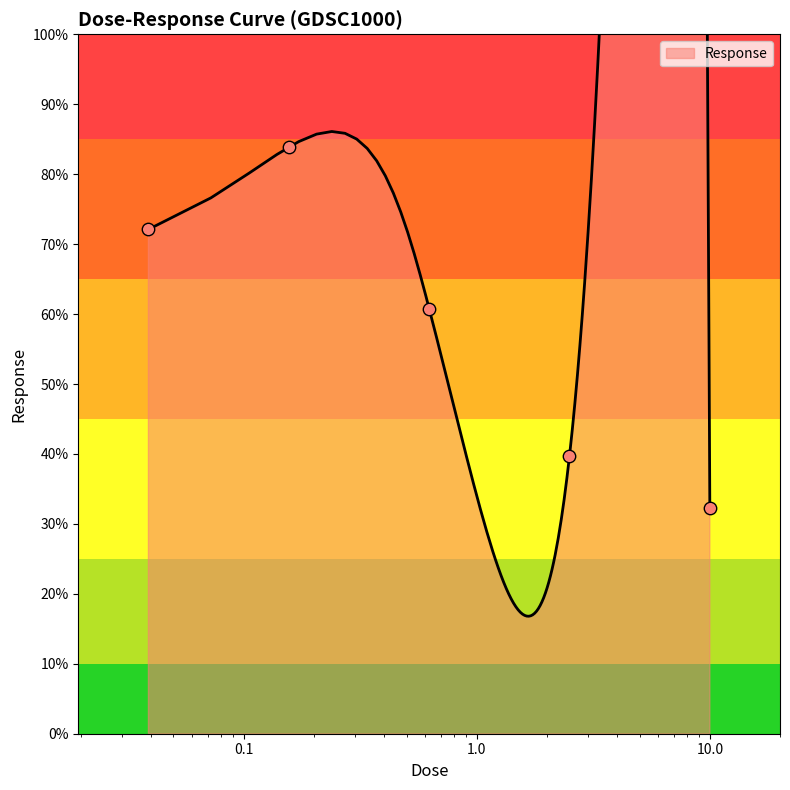

Approximately how many times larger is the value at 0.625 compared to 2.5?

1.5